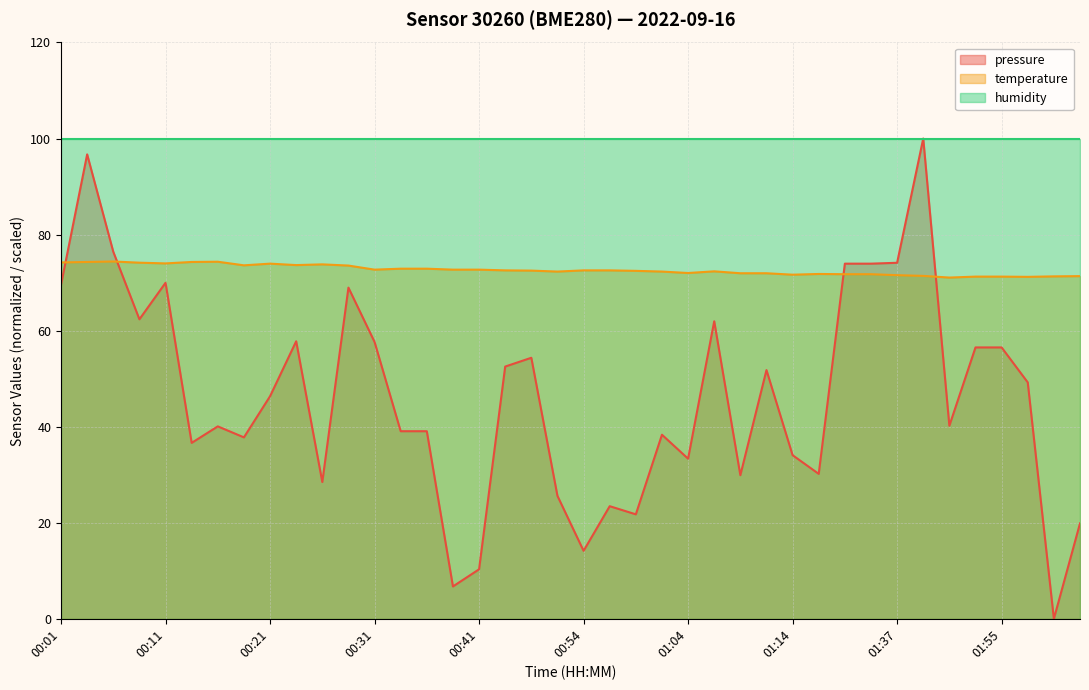

Is the value of pressure at 00:36 greater than the value of temperature at 00:23?

No